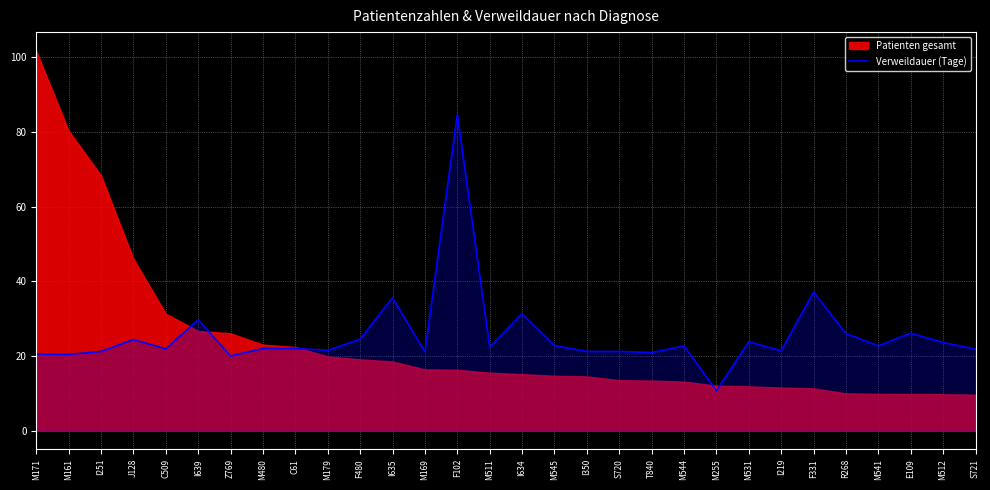

What is the average value?

25.5